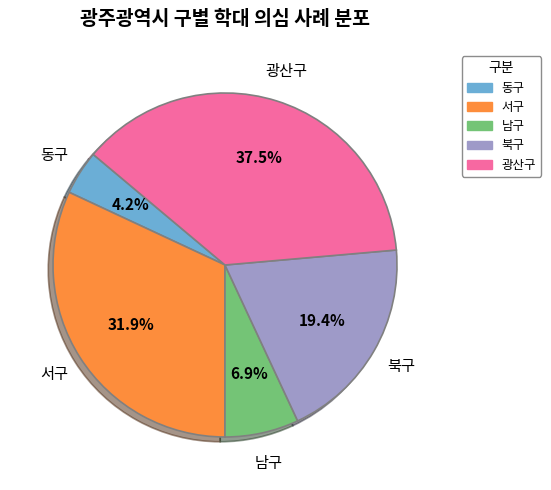

Rank the categories by value from highest to lowest.

광산구, 서구, 북구, 남구, 동구